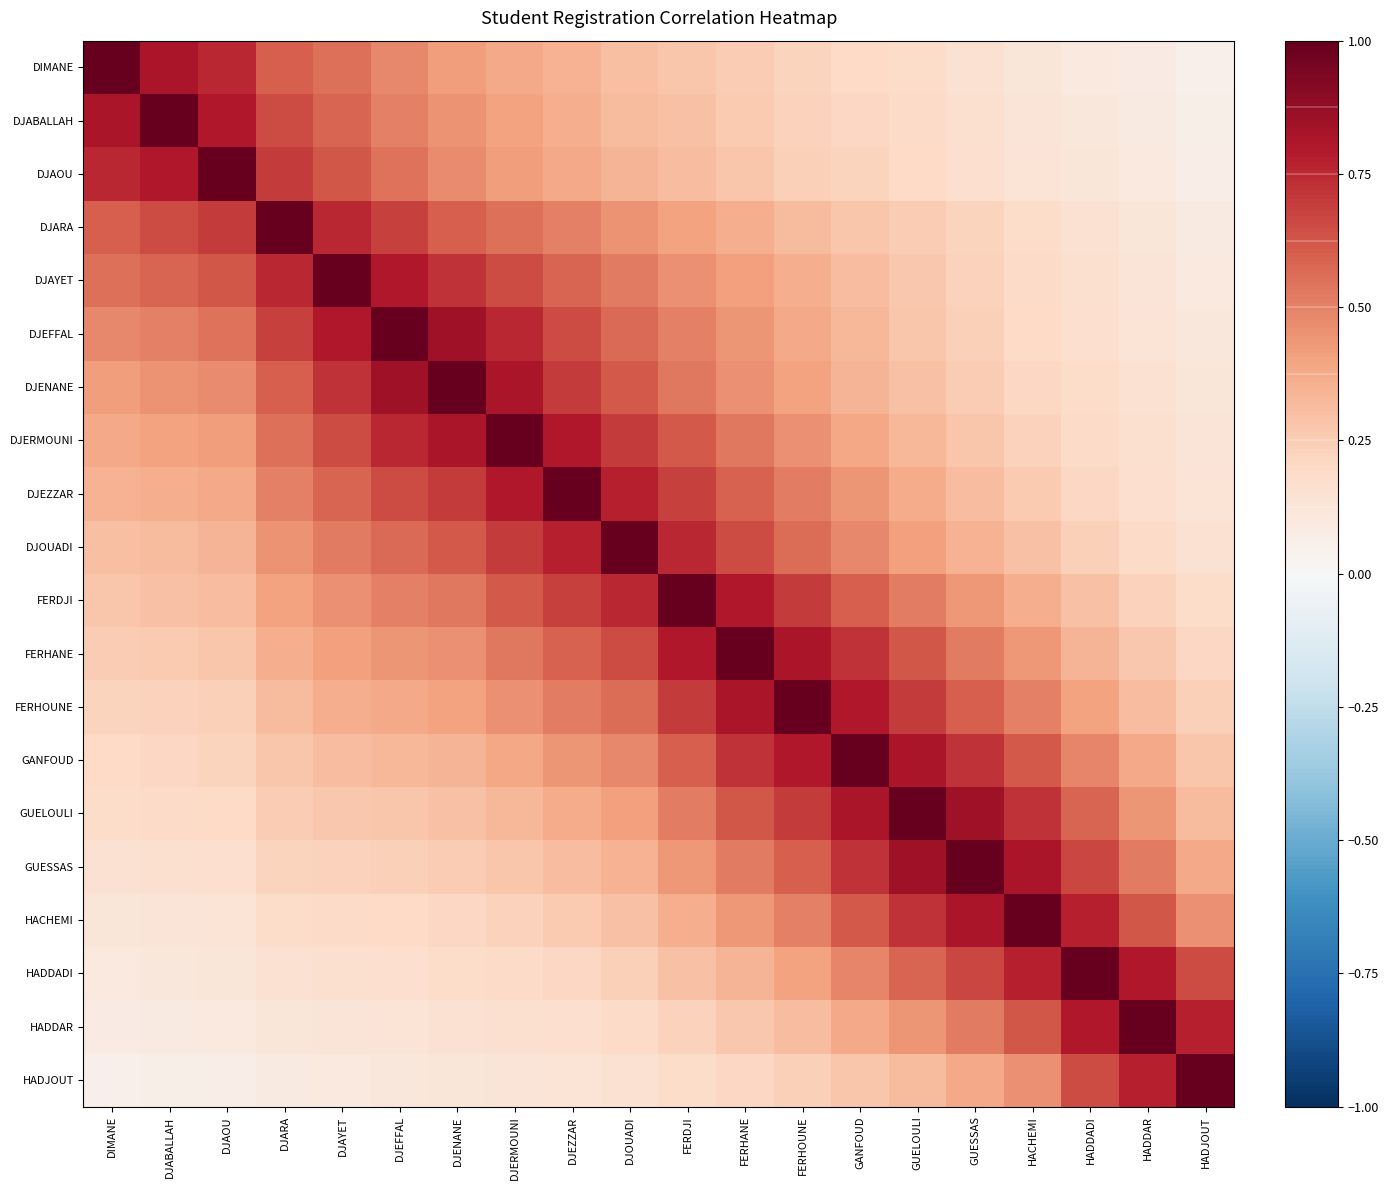

What is the greatest value displayed?

1.0